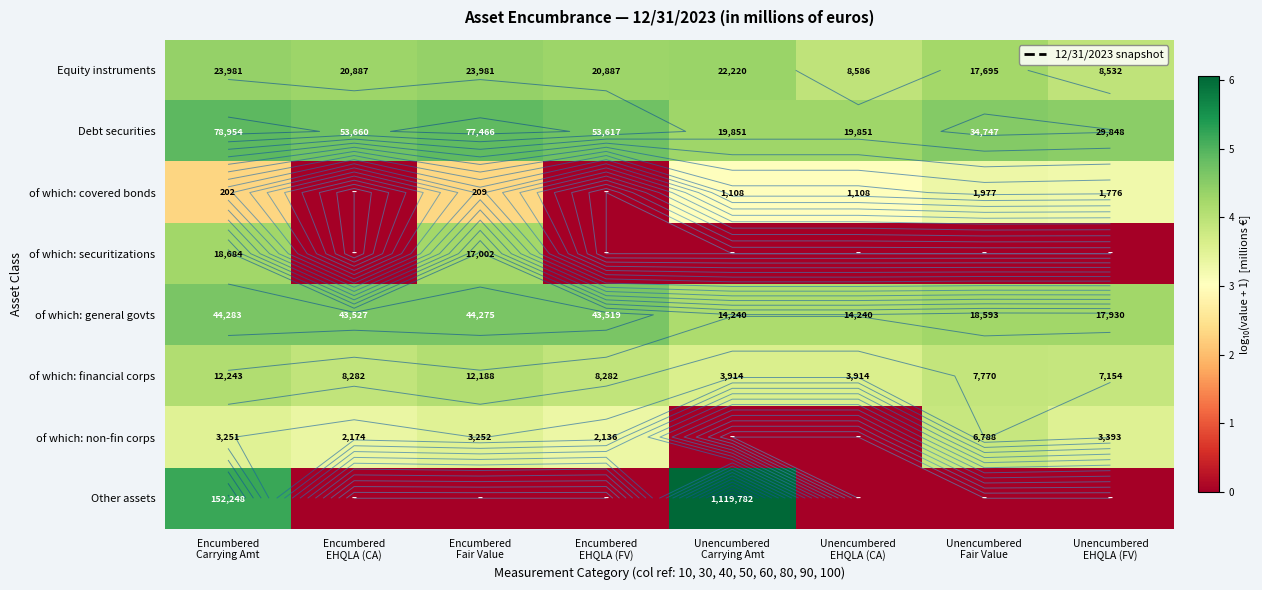

What is the difference between the highest and lowest values at Unencumbered
Fair Value?

4.5